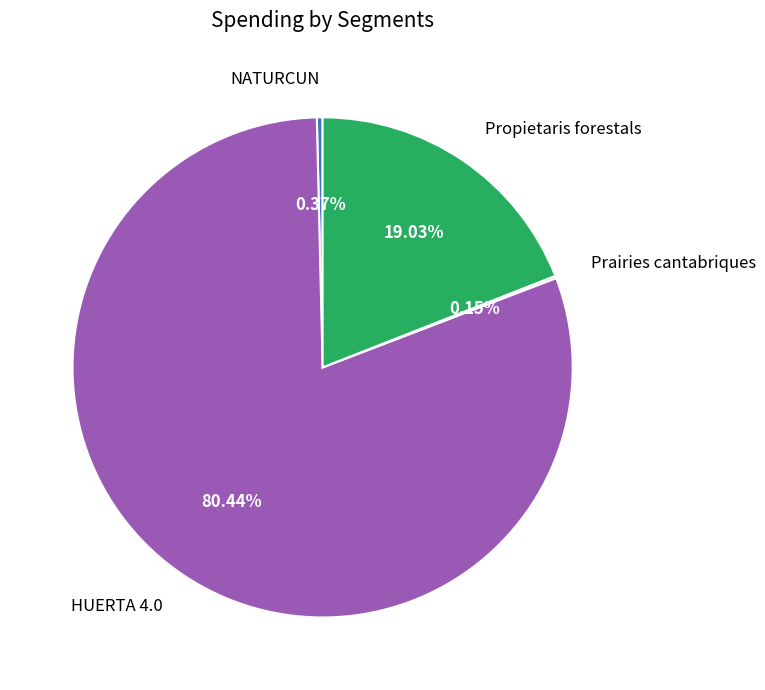

Combined, do NATURCUN and Propietaris forestals account for over 50%?

No